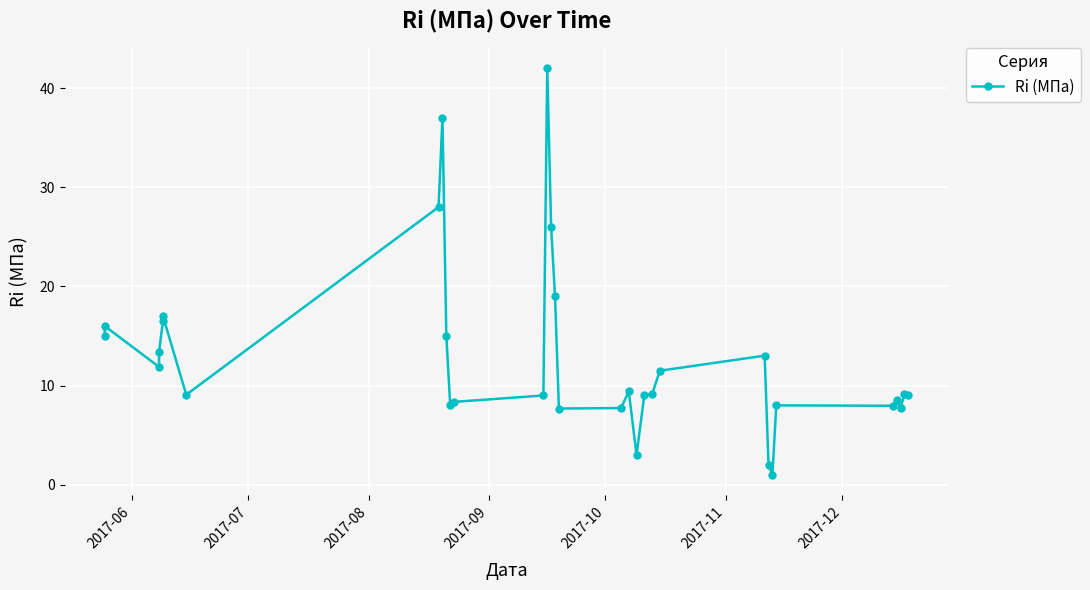

True or false: the data has more than 2 interior local peaks.

True